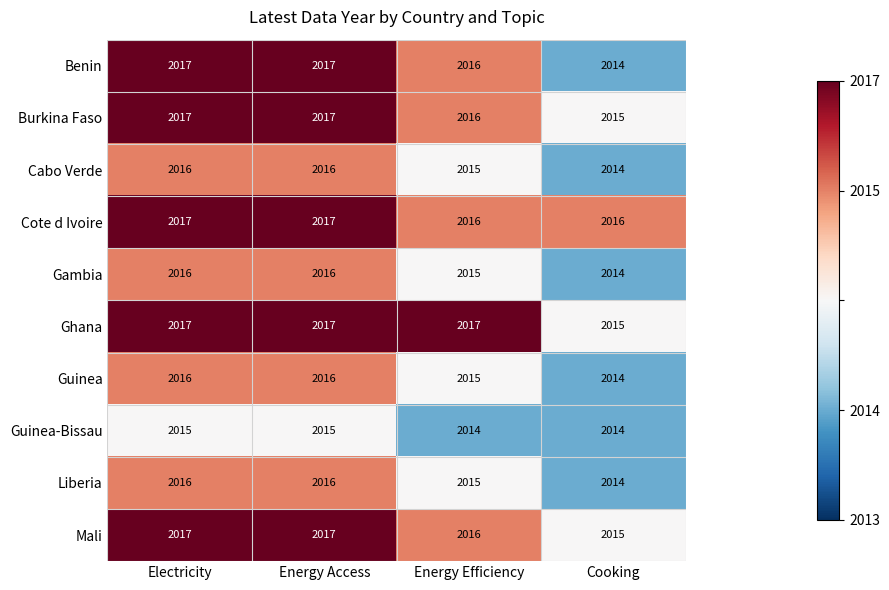

At how many categories does at least one series exceed 2014?

4